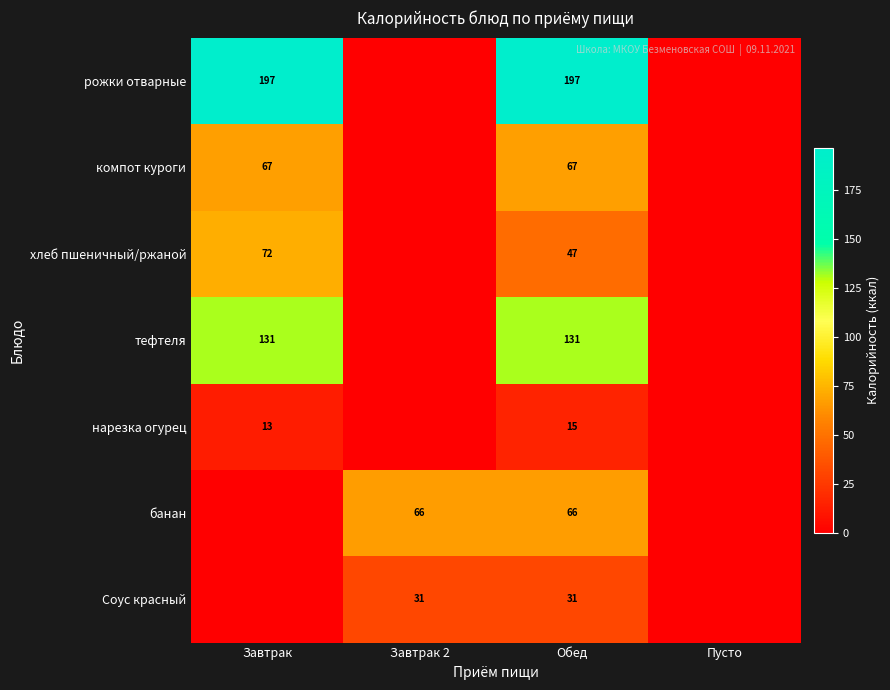

Rank the series at Обед from highest to lowest value.

рожки отварные, тефтеля, компот куроги, банан, хлеб пшеничный/ржаной, Соус красный, нарезка огурец